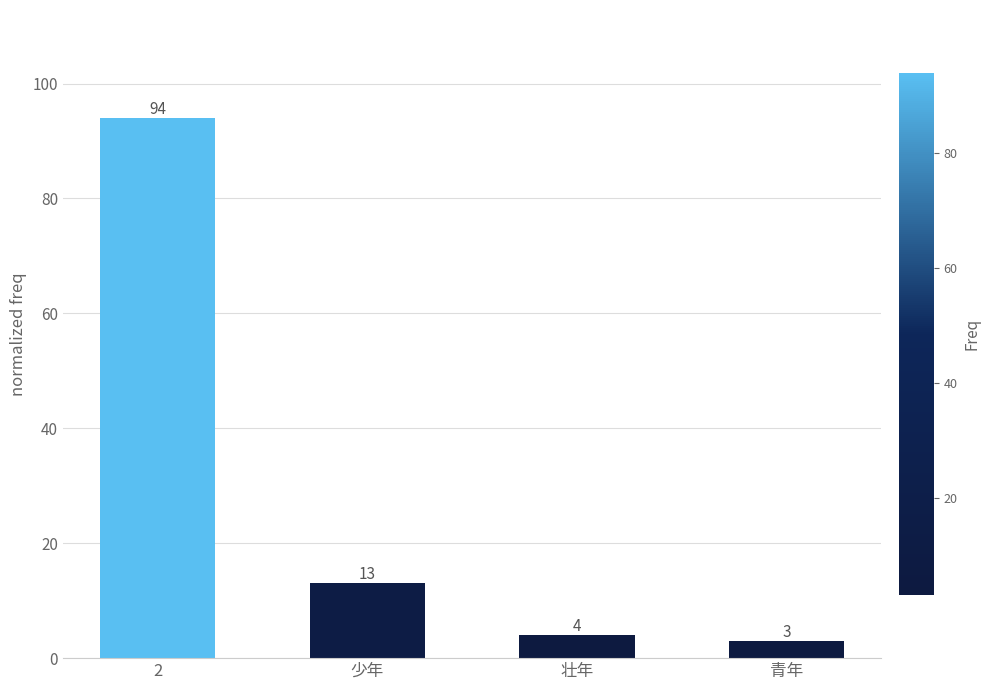

Between 壮年 and 2, which is larger?

2